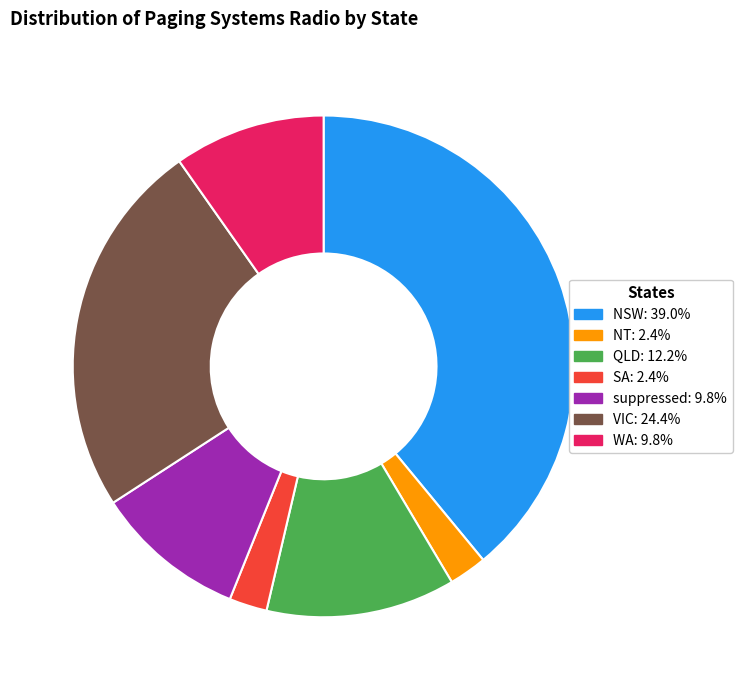

Between WA and SA, which is larger?

WA